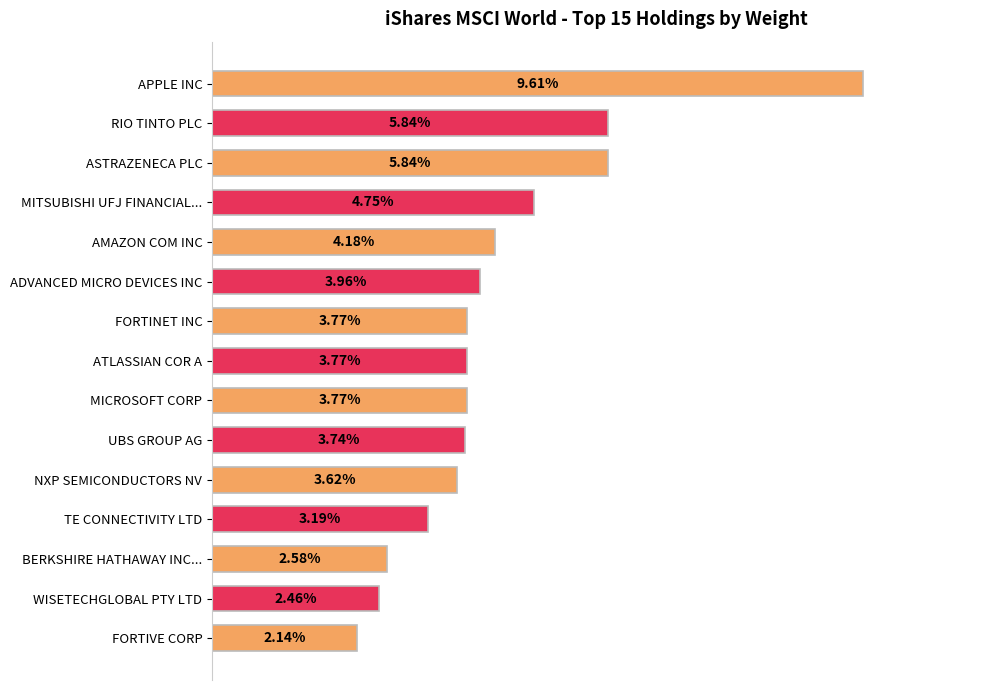

What is the label of the 8th bar from the bottom?

ATLASSIAN COR A